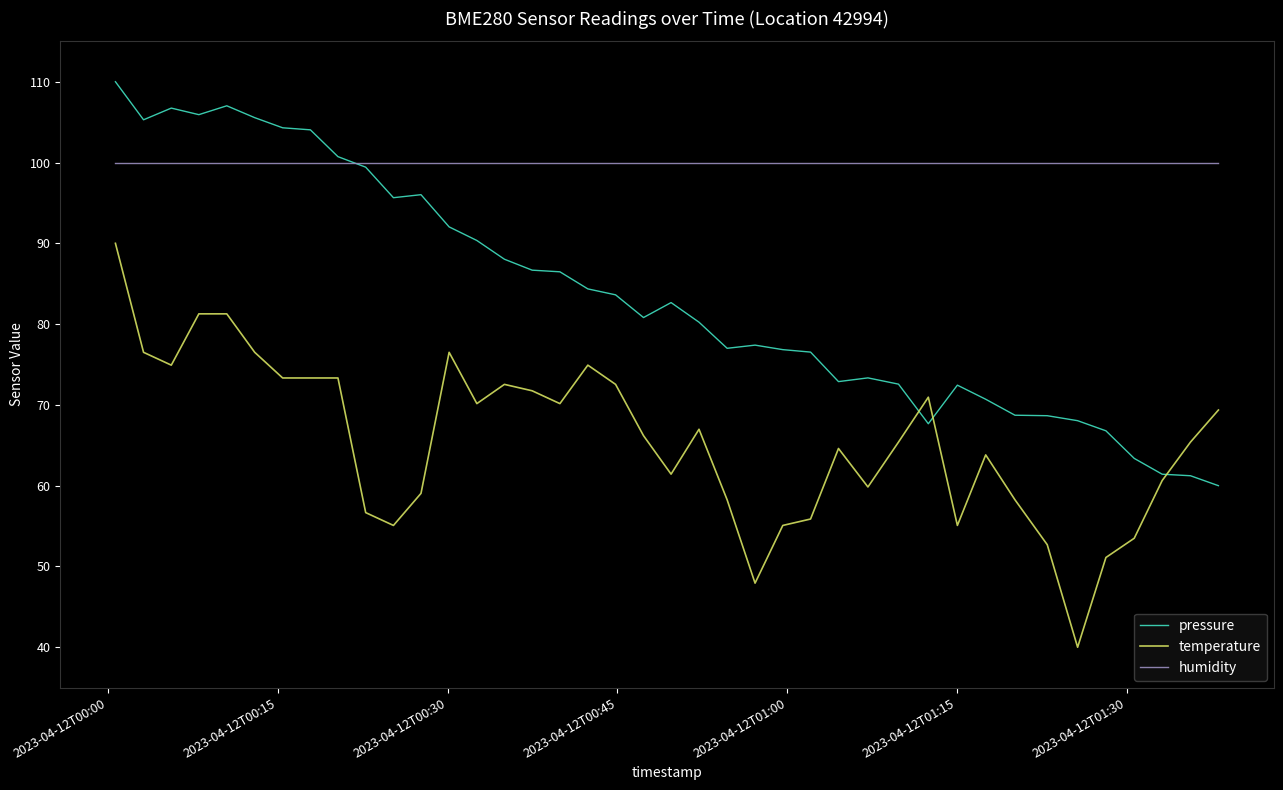

What is the difference between the maximum and minimum values in the temperature series?

50.0